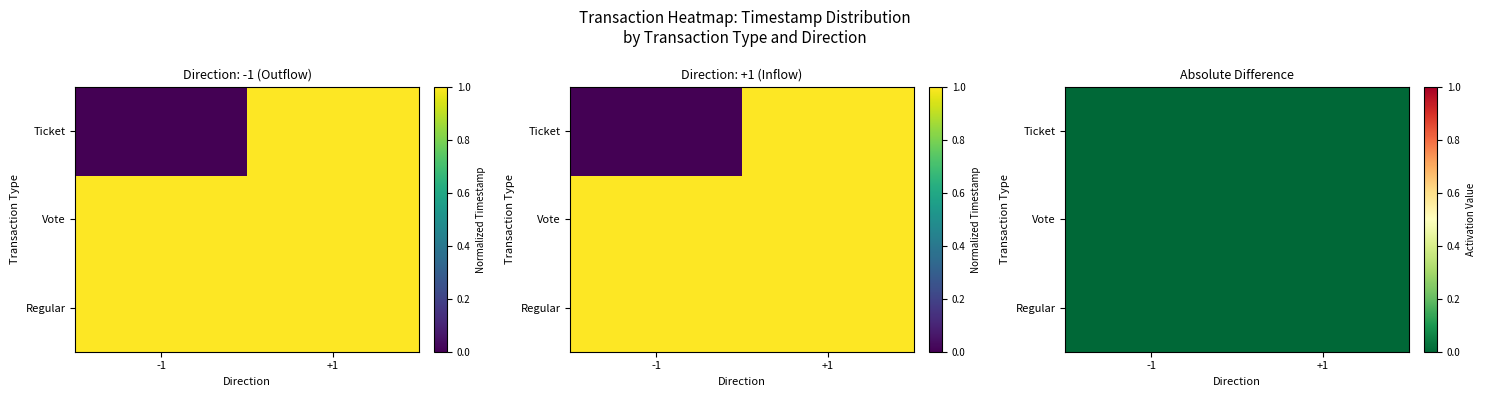

Is the value of Regular at -1 greater than the value of Ticket at +1?

No